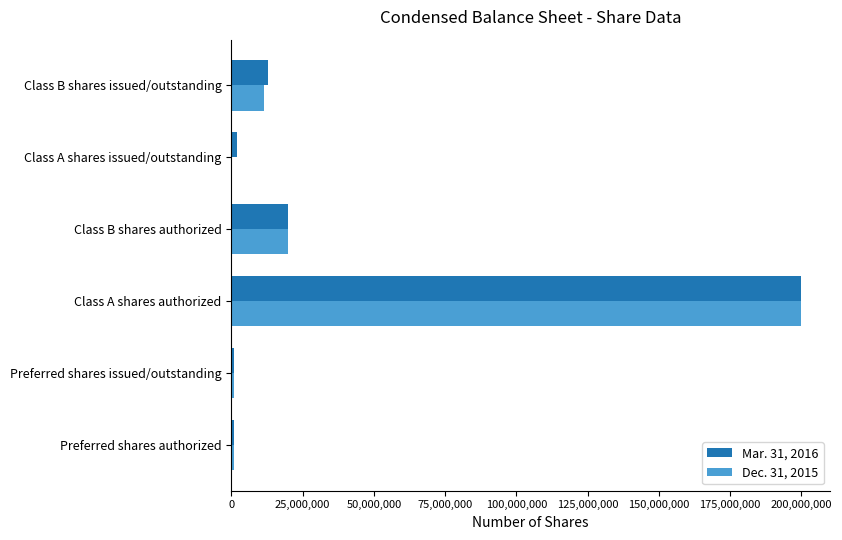

Which category has the highest value in the Dec. 31, 2015 series?

Class A shares authorized